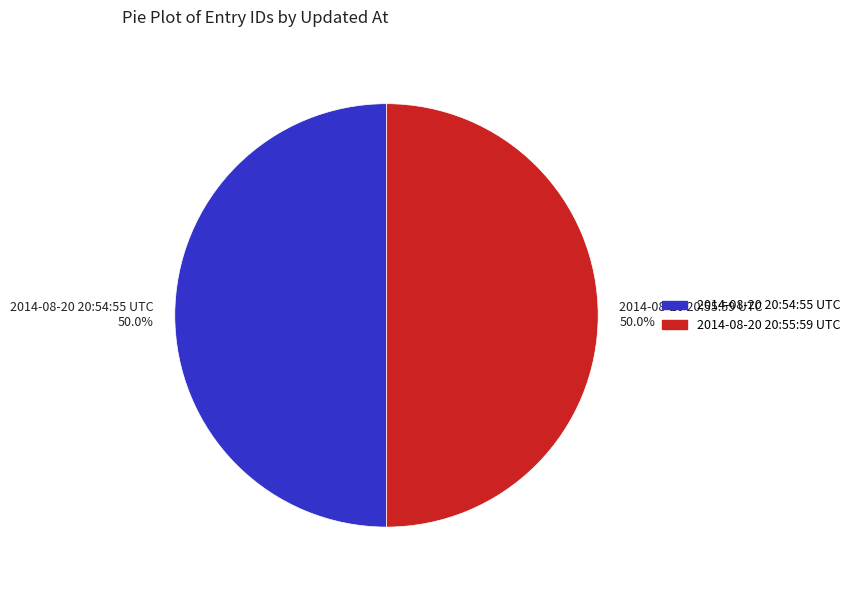

What is the total percentage of 2014-08-20 20:55:59 UTC and 2014-08-20 20:54:55 UTC?

100.0%